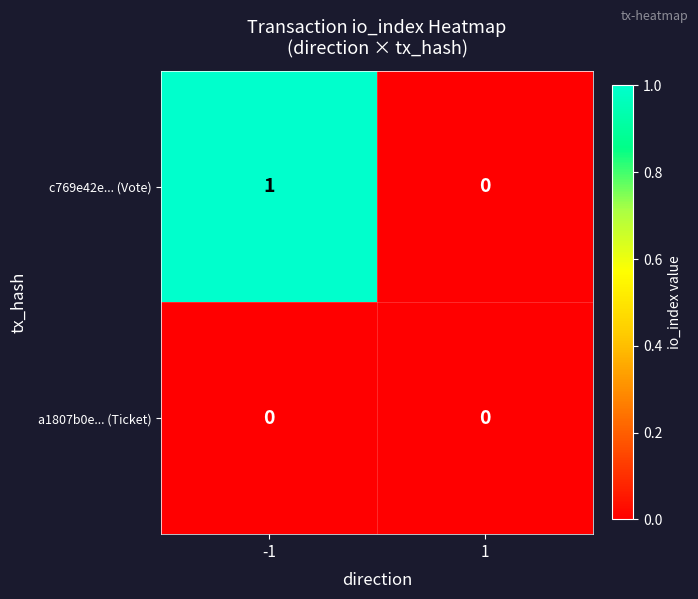

Is it true that c769e42e... (Vote) equals 1 at 1?

False